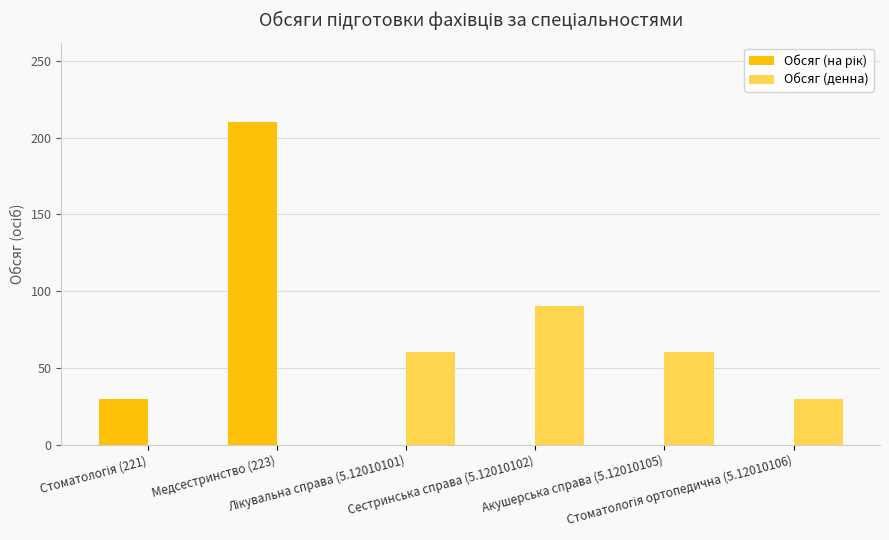

What is the difference between the second highest and minimum values in the Обсяг (на рік) series?

30